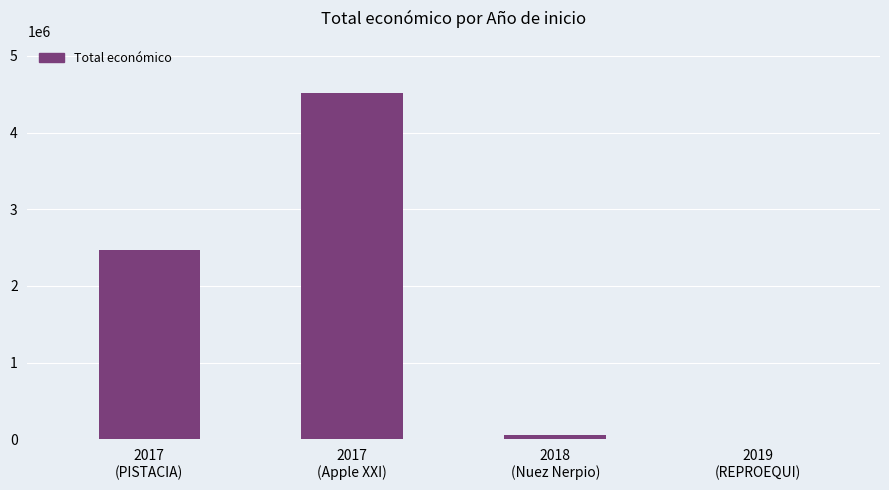

What is the maximum value shown in the chart?

4520649